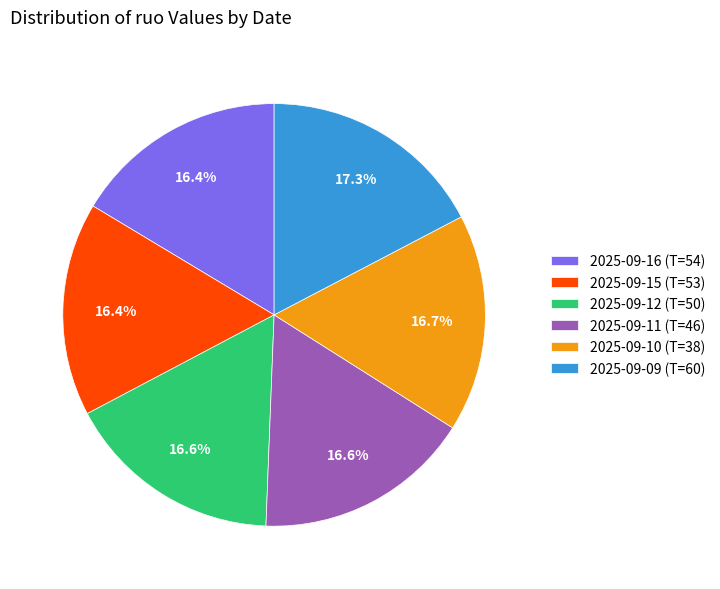

What percentage do 2025-09-11 (T=46) and 2025-09-16 (T=54) together represent?

33.0%